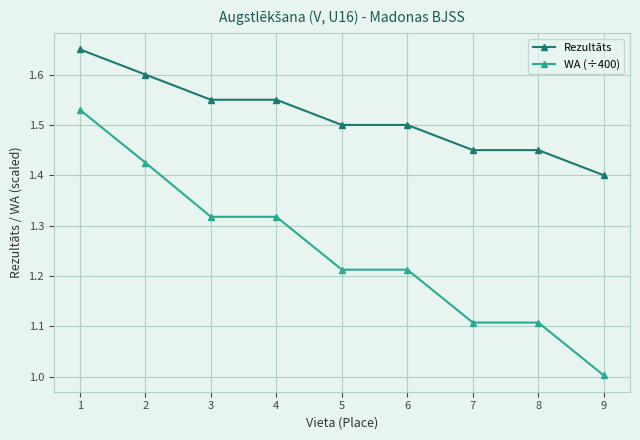

Which category has the highest value in the Rezultāts series?

1